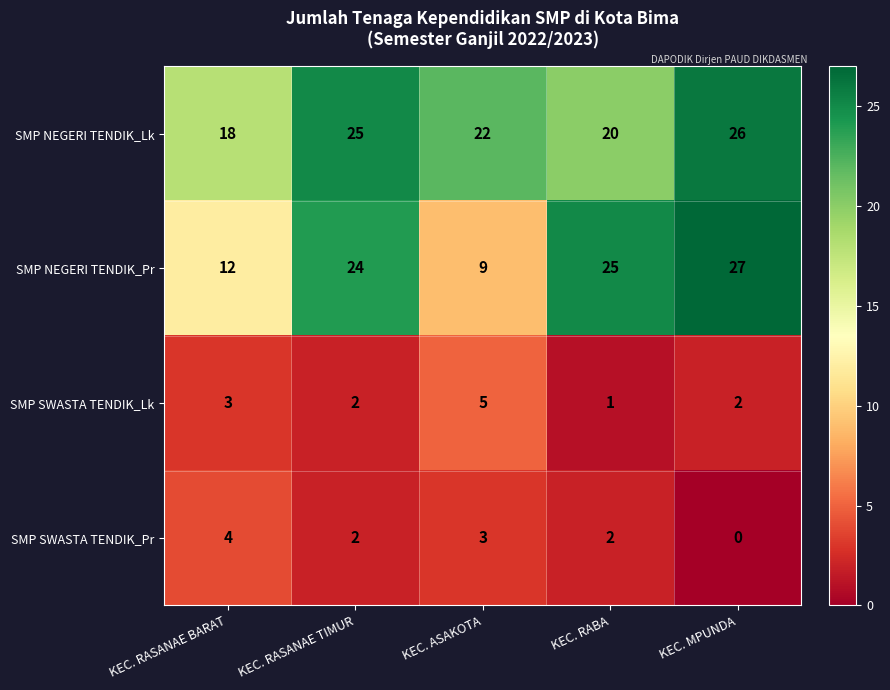

How many distinct data groups are displayed?

4